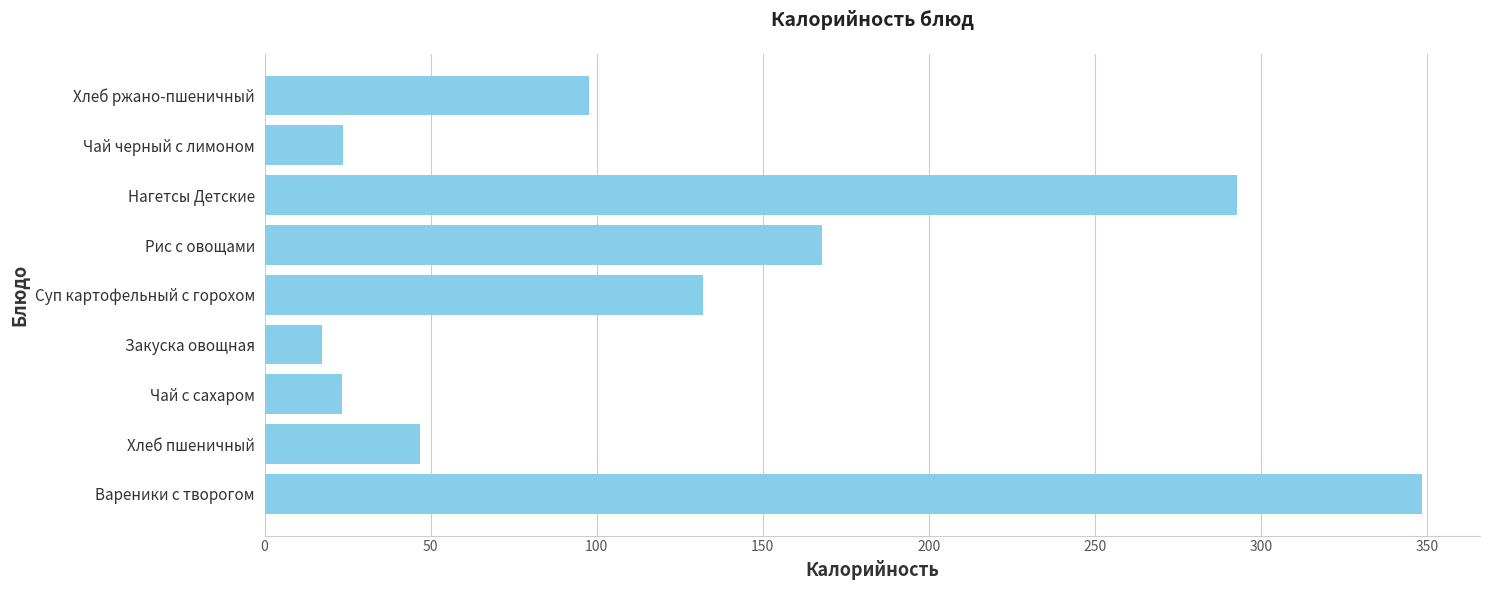

Between Закуска овощная and Нагетсы Детские, which is larger?

Нагетсы Детские